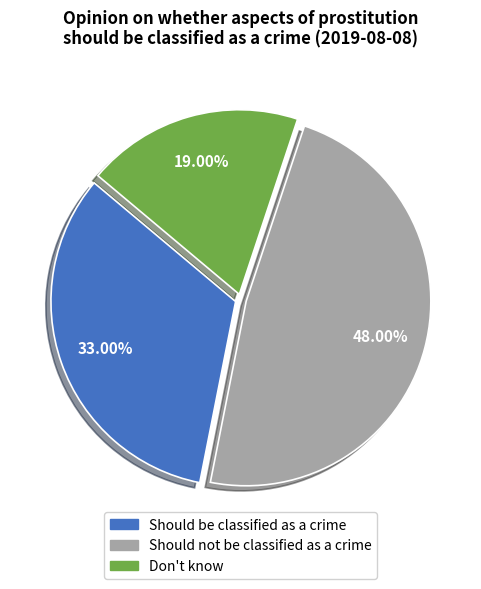

Which category has the smallest portion of the pie?

Don't know